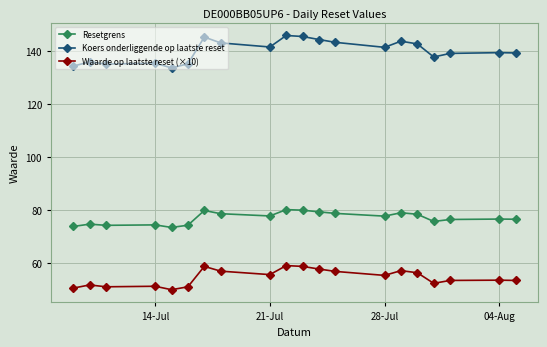

What is the value of the Resetgrens point at the 20th from the left?

76.7